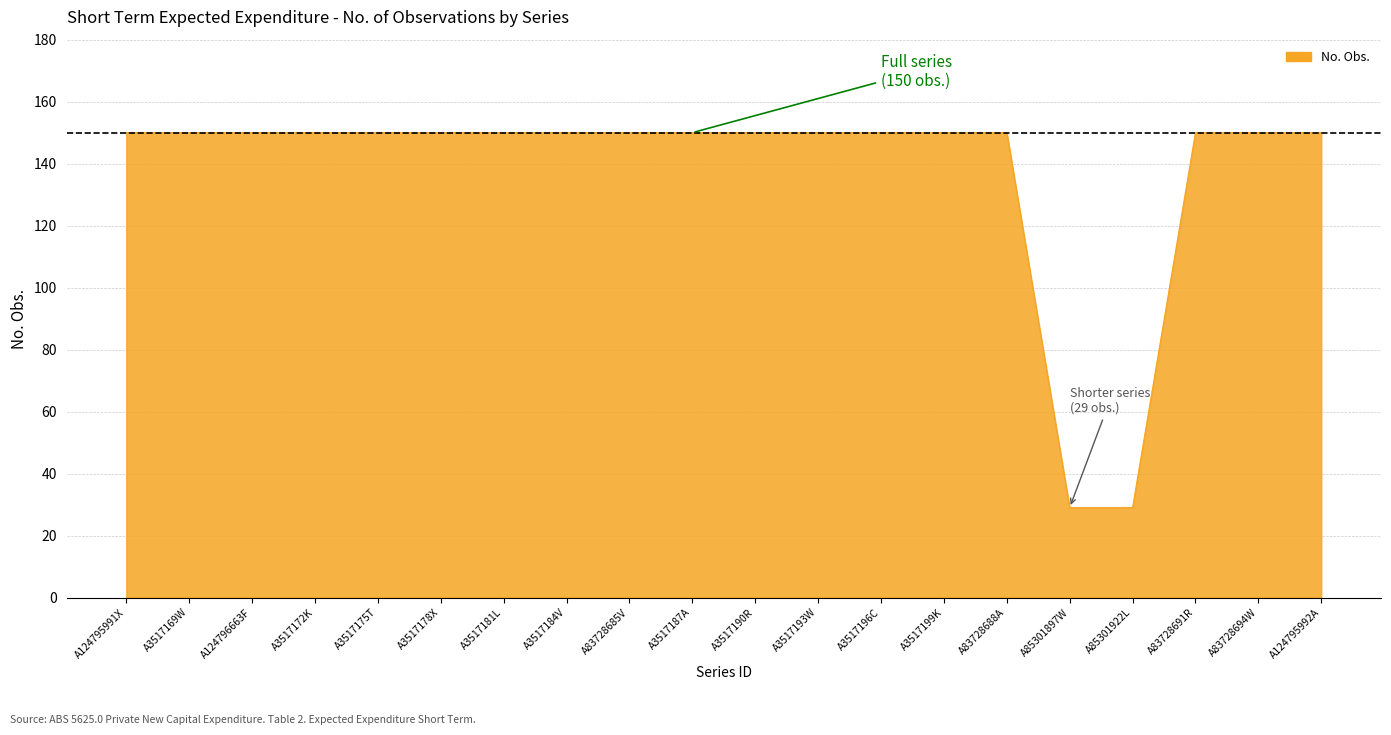

What is the greatest value displayed?

150